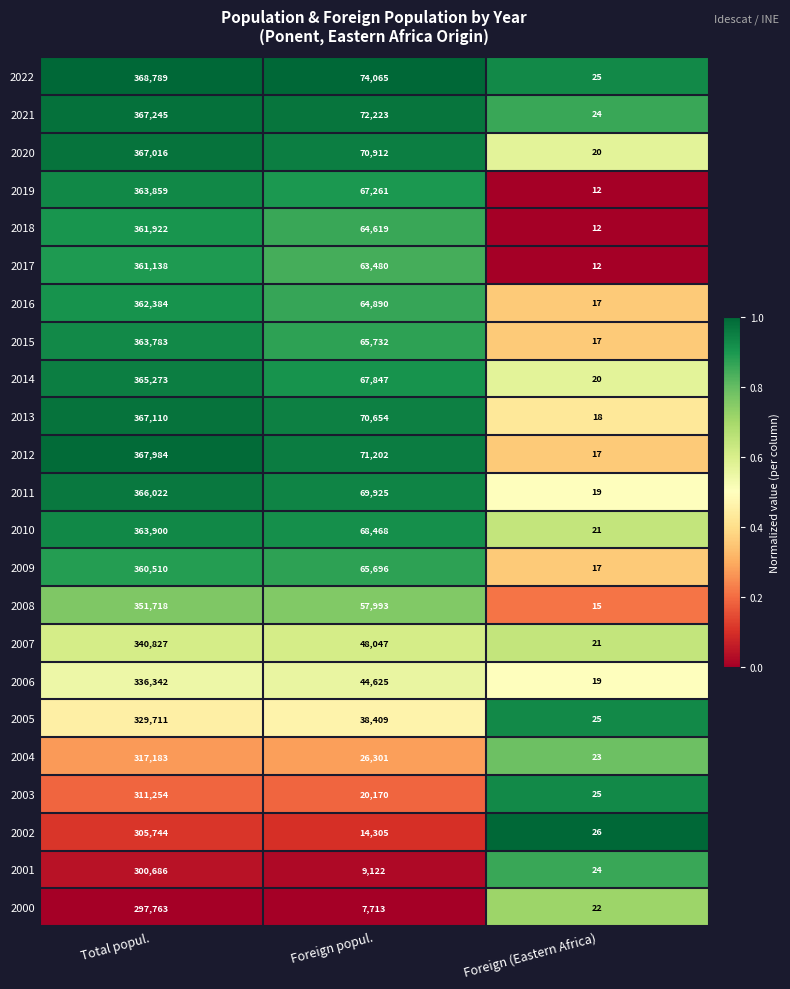

List the series in order of their peak value, lowest first.

2000, 2001, 2002, 2003, 2004, 2005, 2006, 2007, 2008, 2009, 2017, 2018, 2016, 2015, 2019, 2010, 2014, 2011, 2020, 2013, 2021, 2012, 2022